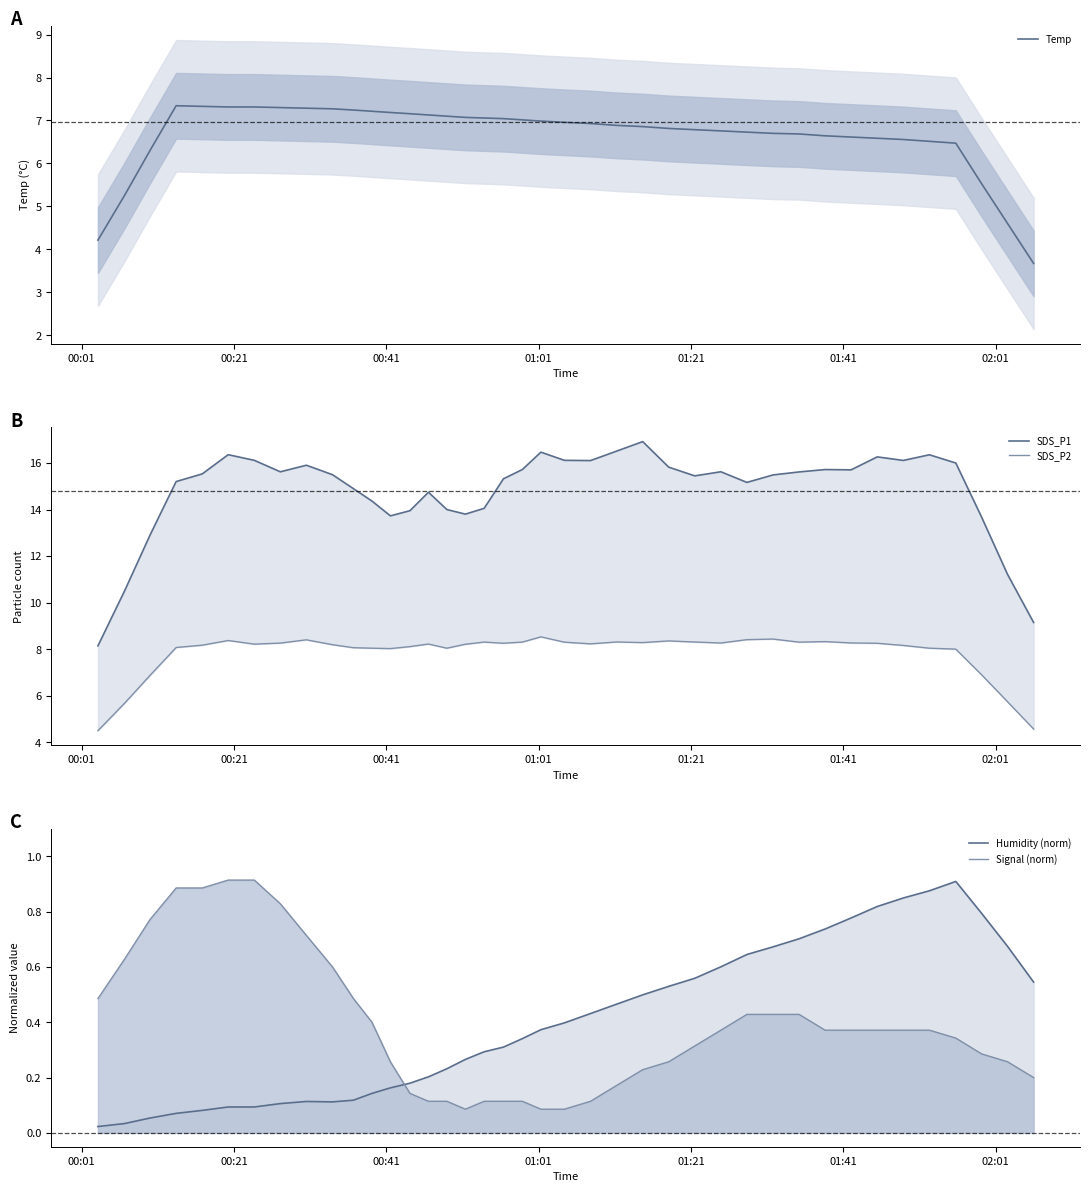

True or false: SDS_P1 and SDS_P2 cross at least once.

False